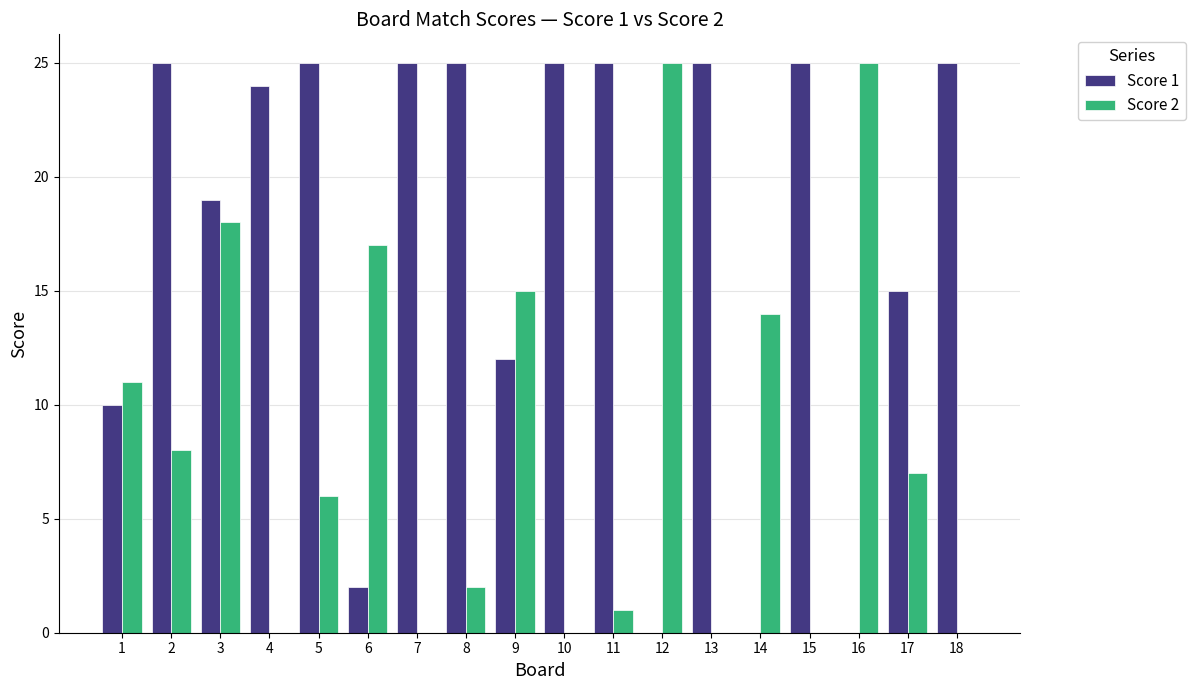

The value of Score 2 at 5 is 2. True or false?

False